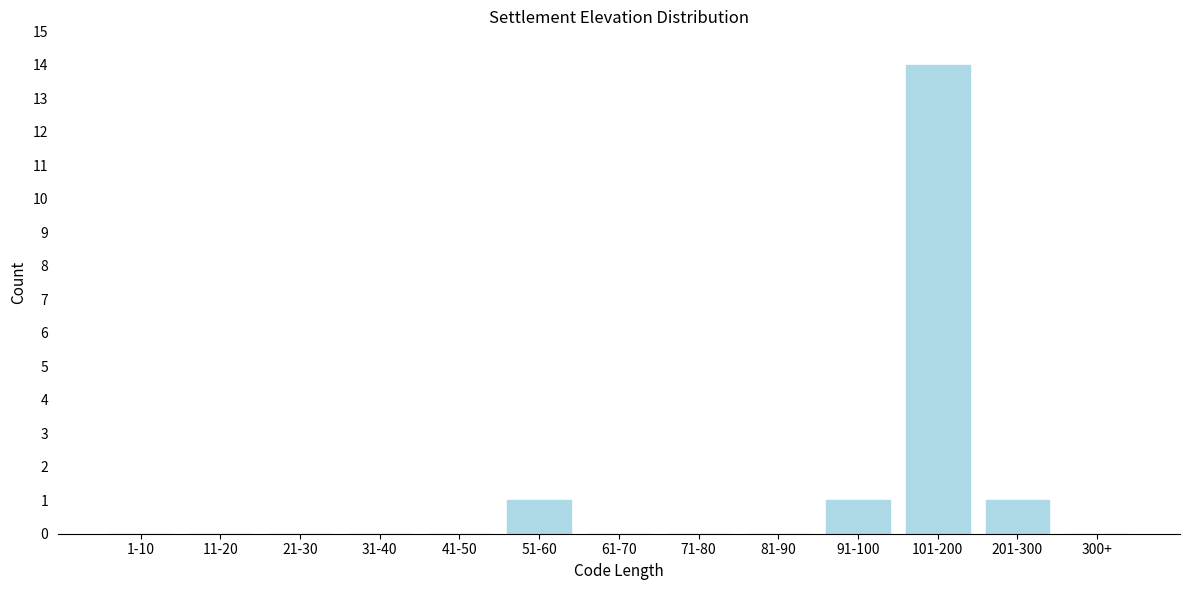

Reading left to right, extract all data points from this chart.

1-10=0	11-20=0	21-30=0	31-40=0	41-50=0	51-60=1	61-70=0	71-80=0	81-90=0	91-100=1	101-200=14	201-300=1	300+=0